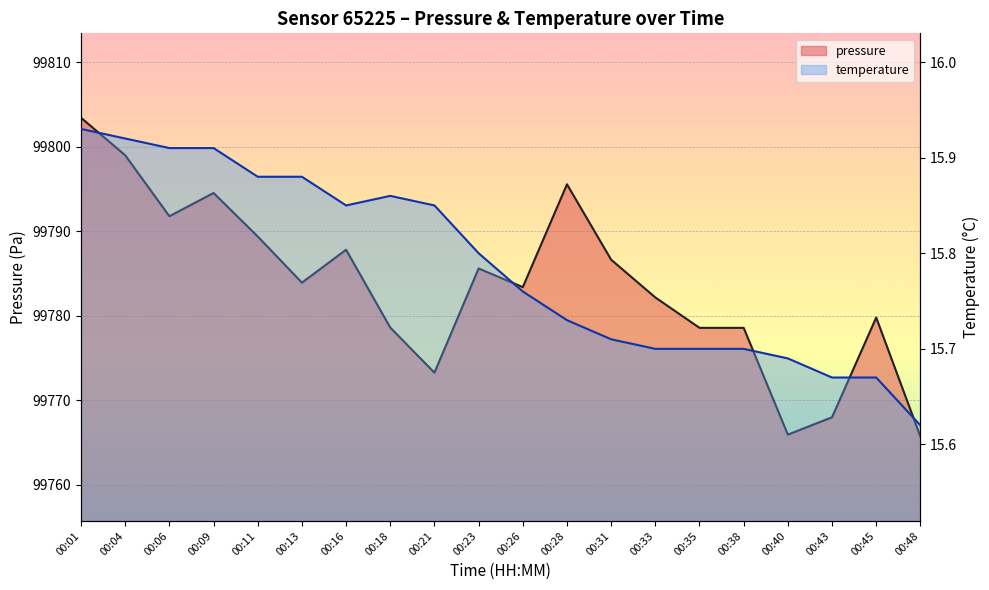

What is the highest value of the temperature series?

15.9